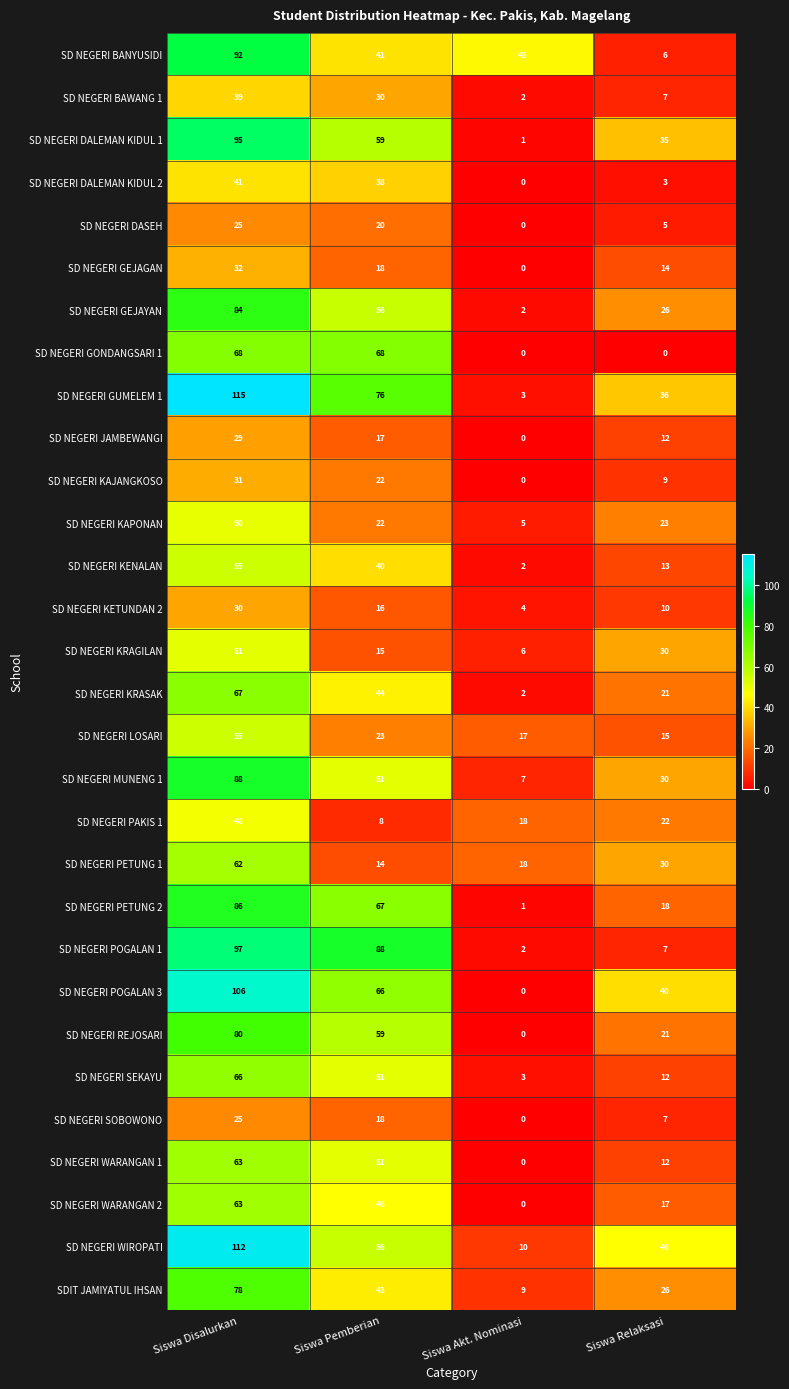

Read the SD NEGERI GEJAYAN value at Siswa Disalurkan.

84